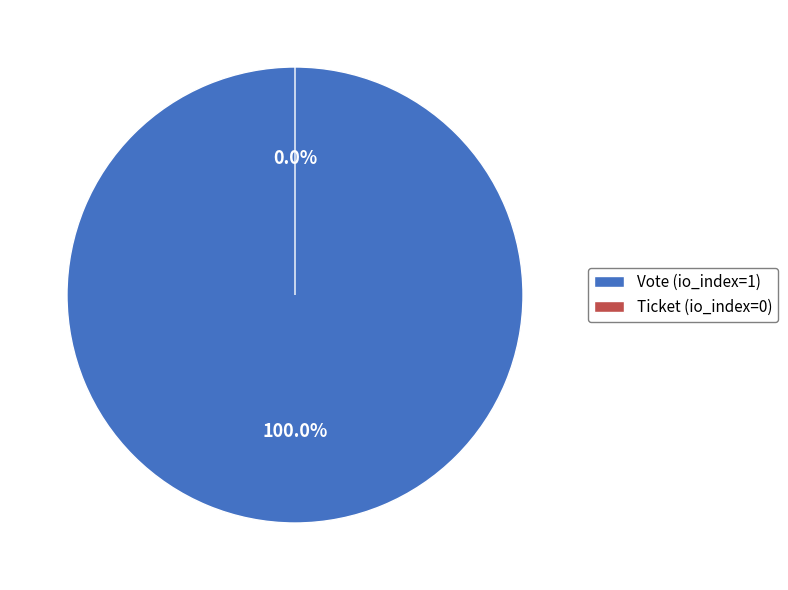

Which slice is the smallest?

Ticket (io_index=0)